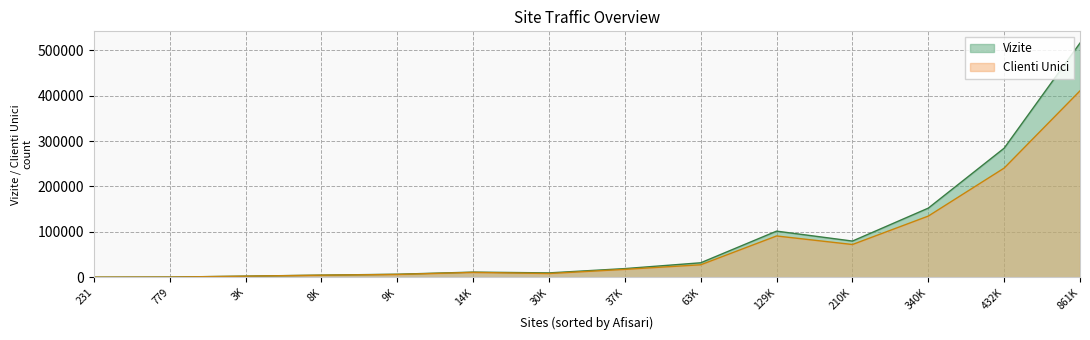

Which series has the largest range (max minus min)?

Vizite